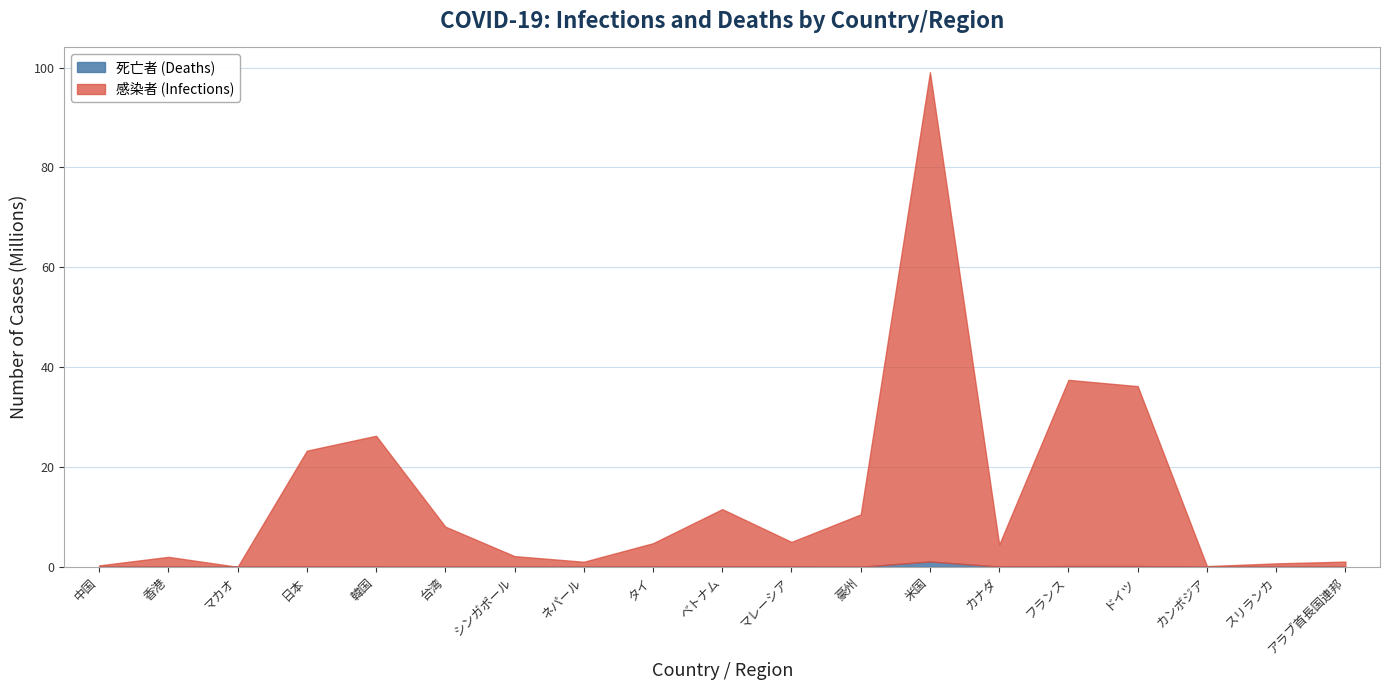

Which series has the largest range (max minus min)?

感染者